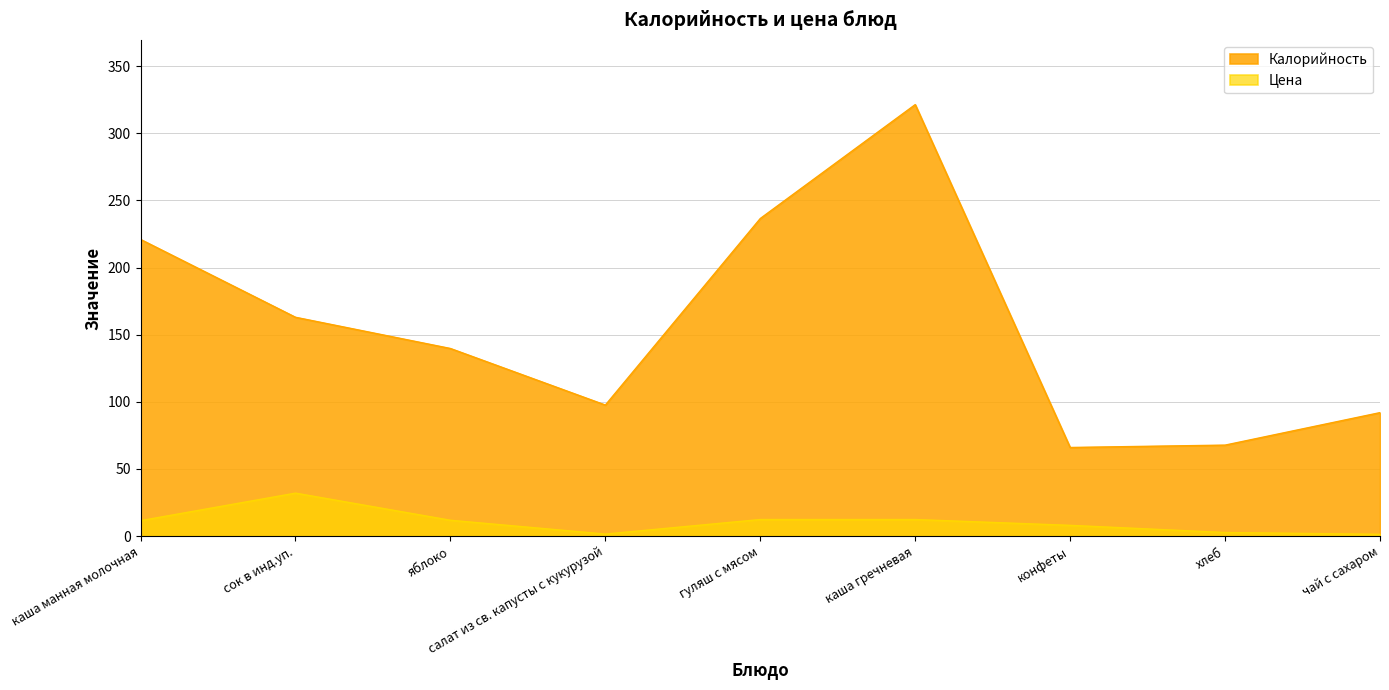

What is the total value across all series at конфеты?

74.0